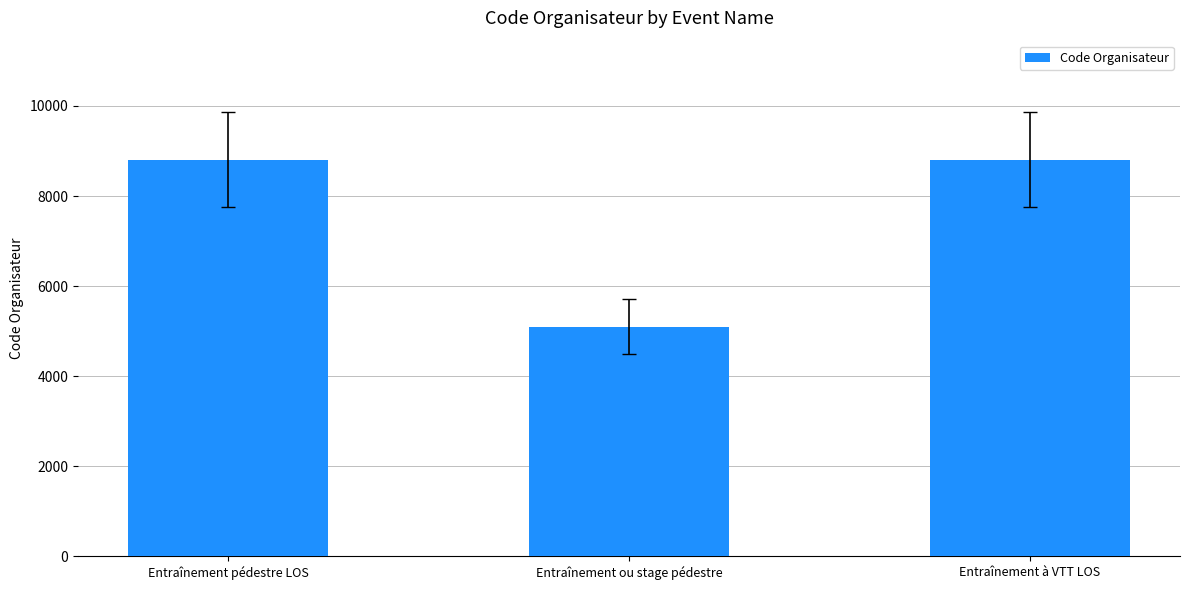

Is it true that the value at Entraînement à VTT LOS is 15686?

False